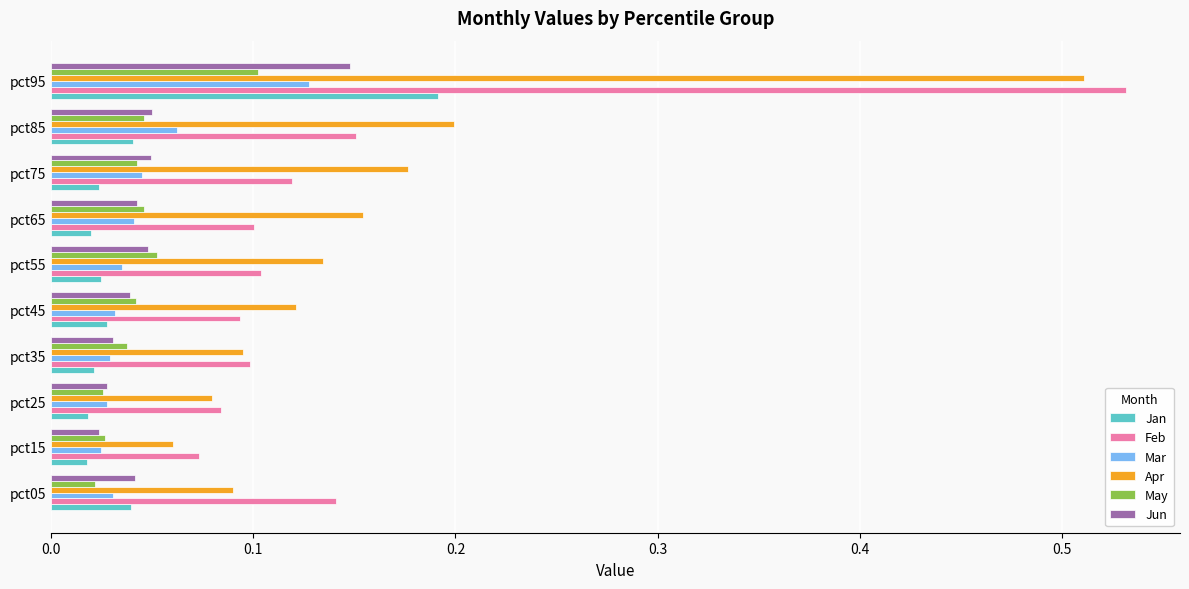

What is the total value across all series at pct45?

0.4